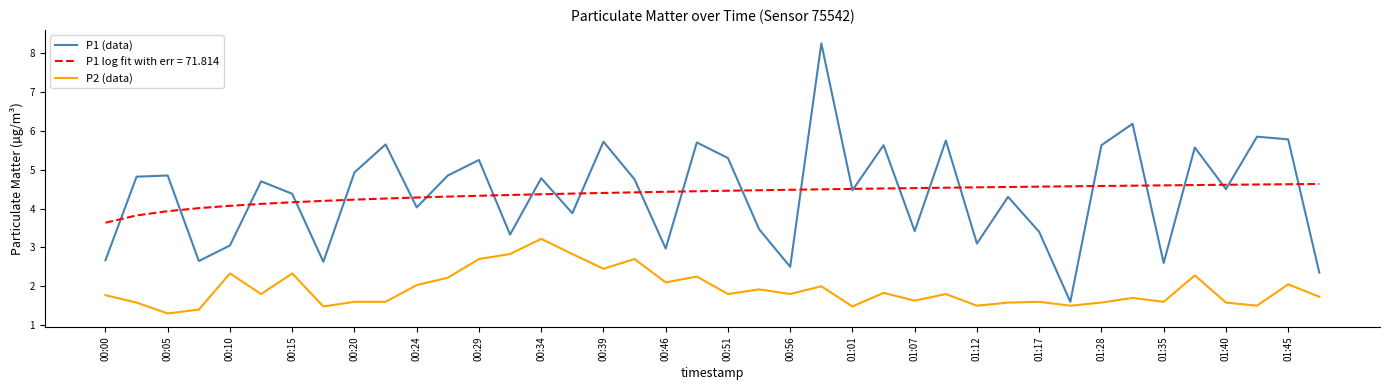

How many distinct data groups are displayed?

3